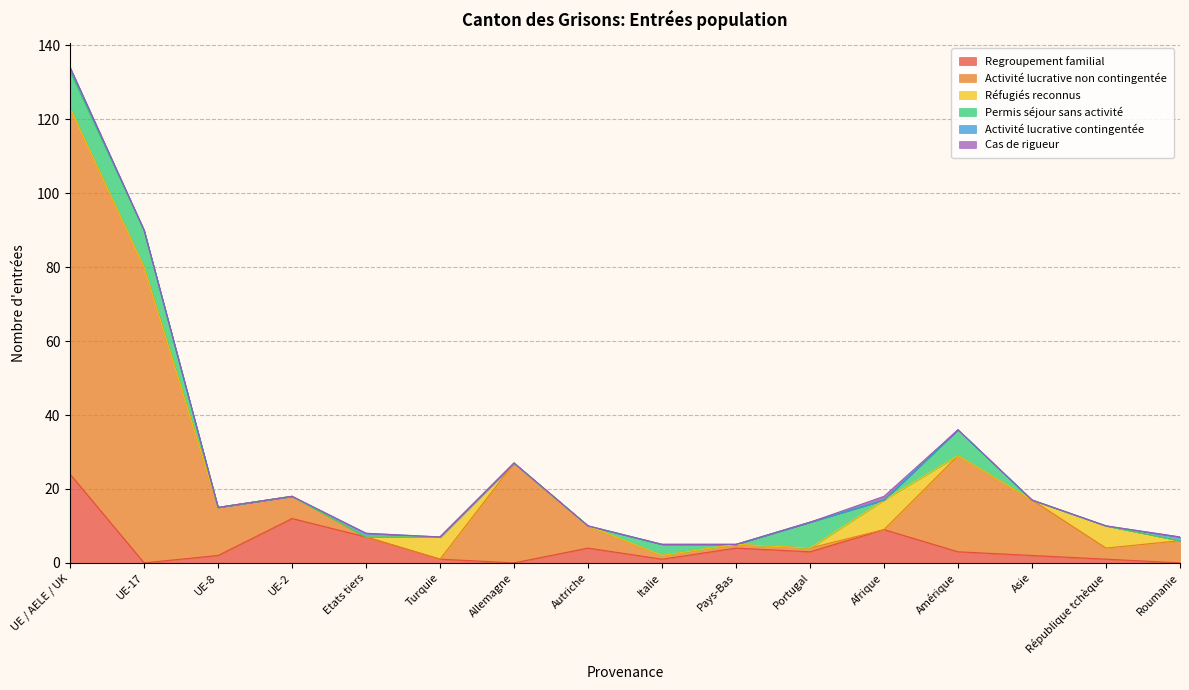

At which category is the sum across all series the highest?

UE / AELE / UK